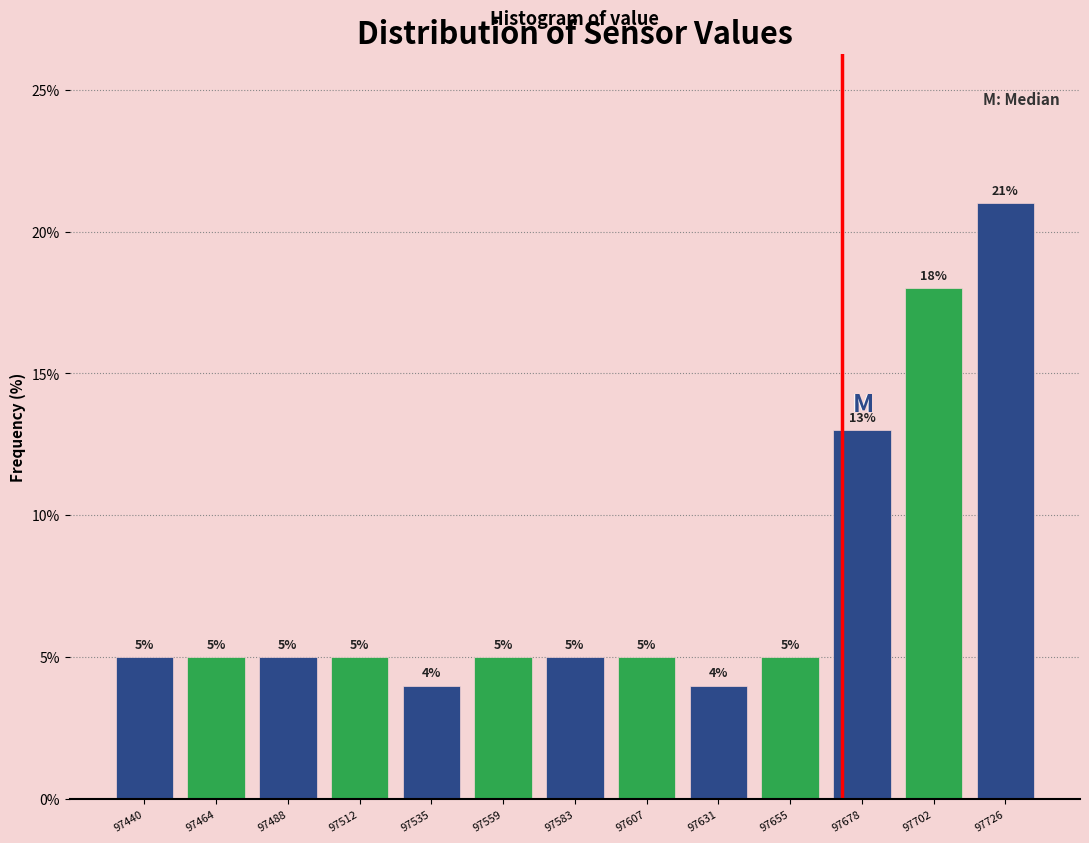

Reading left to right, list all the values displayed in this chart.

5	5	5	5	4	5	5	5	4	5	13	18	21